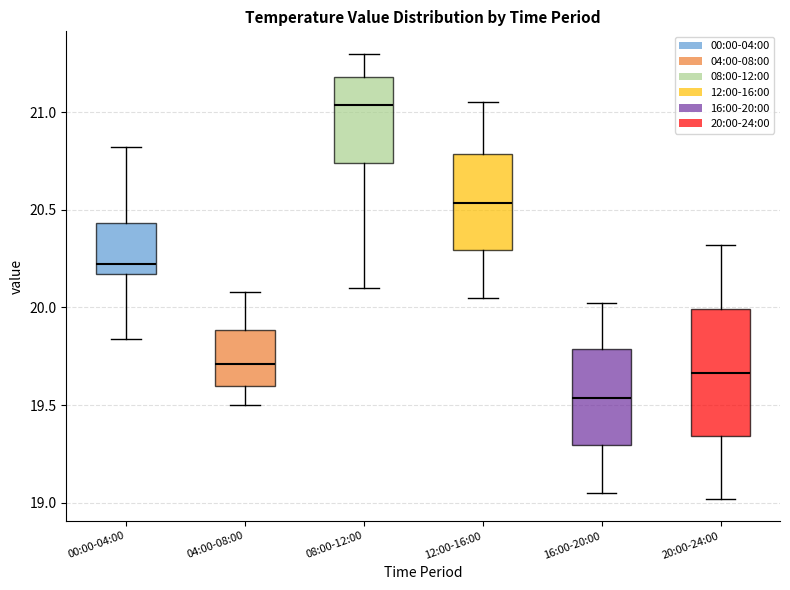

Where does the lower whisker of the box for 20:00-24:00 end on the y-axis? The values are not printed on the chart, so give them approximately, as read against the axis.

19.00